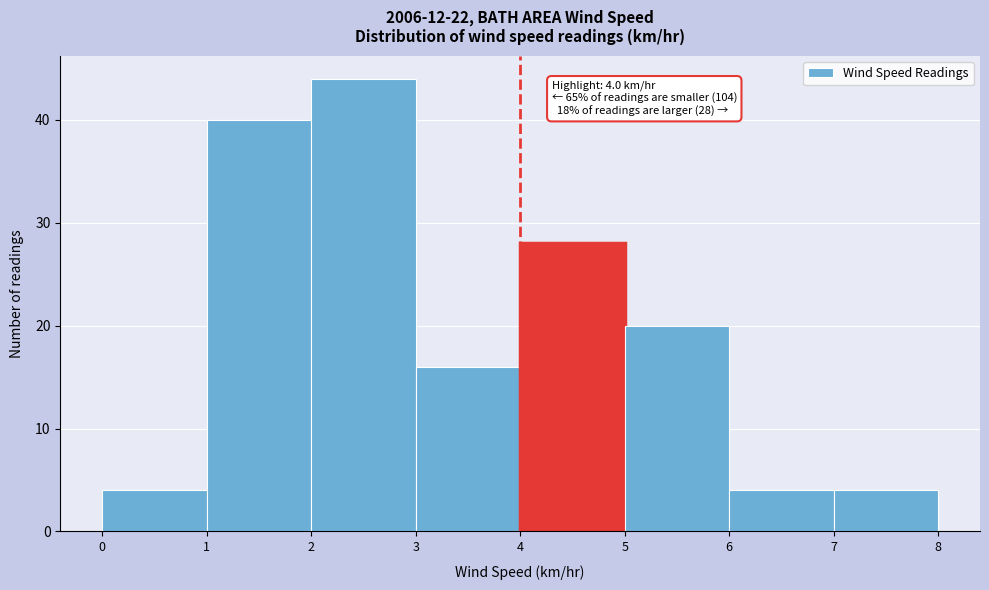

Over which range of the x-axis is the bar tallest?

2 to 3